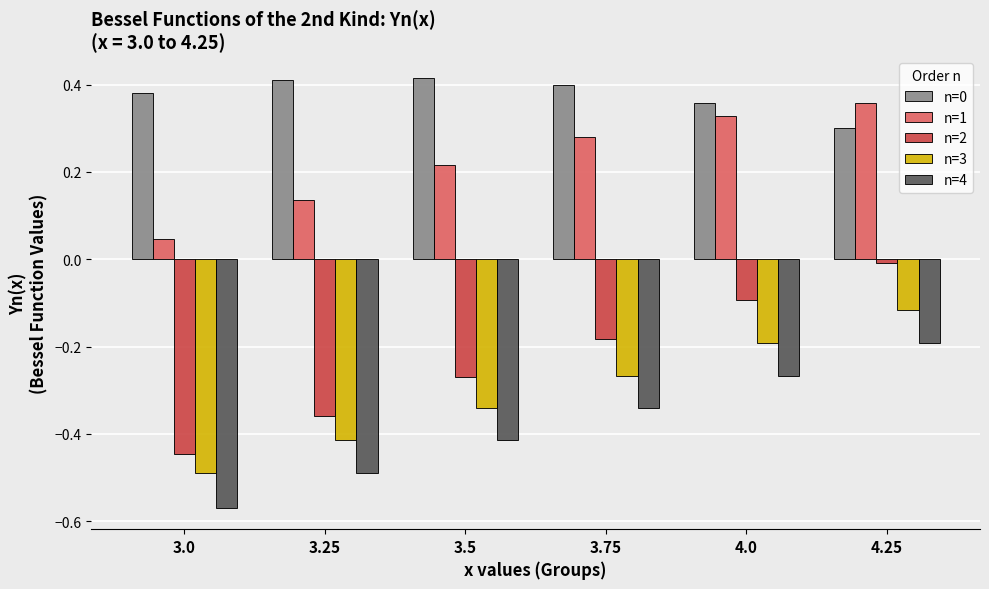

Is it true that n=0 equals 0.3 at 3.5?

False